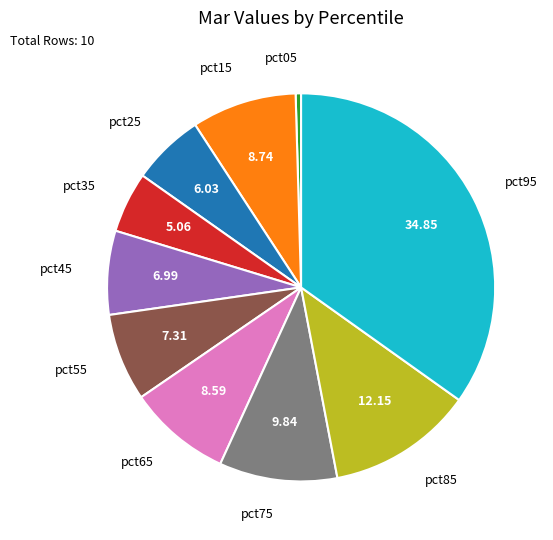

Does any single category account for the majority?

No